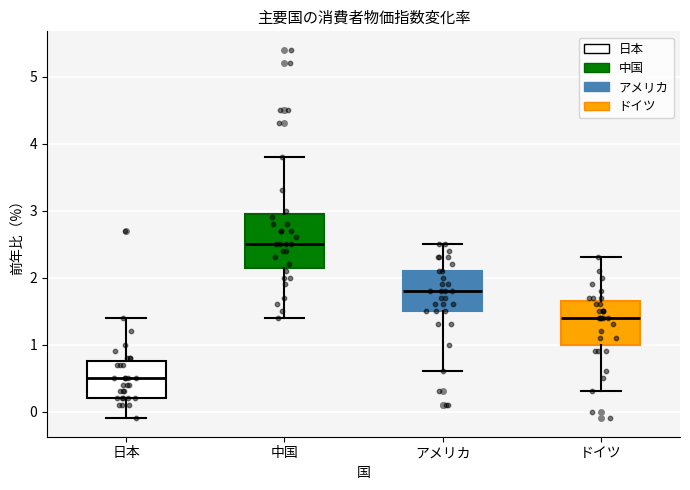

Where is the lower edge of the box for 日本 on the y-axis? The values are not printed on the chart, so give them approximately, as read against the axis.

0.2